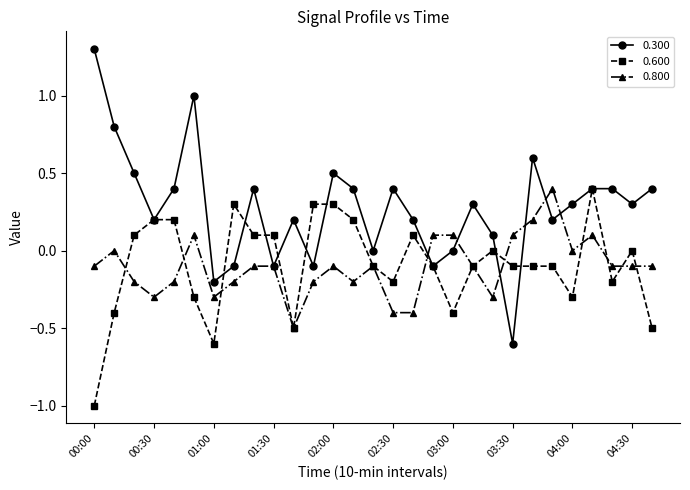

What are all the series names shown in the legend?

0.300, 0.600, 0.800